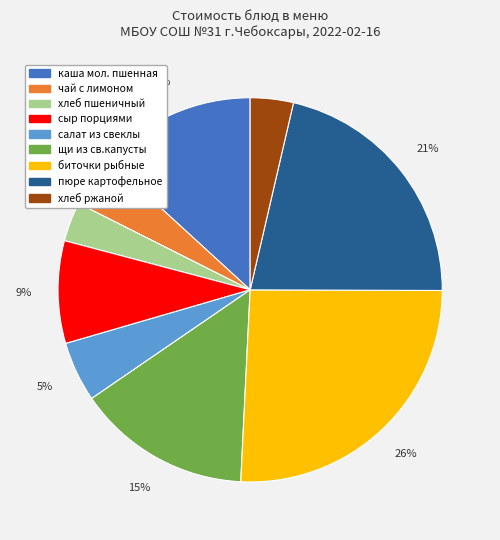

Which category has the biggest portion of the pie?

биточки рыбные